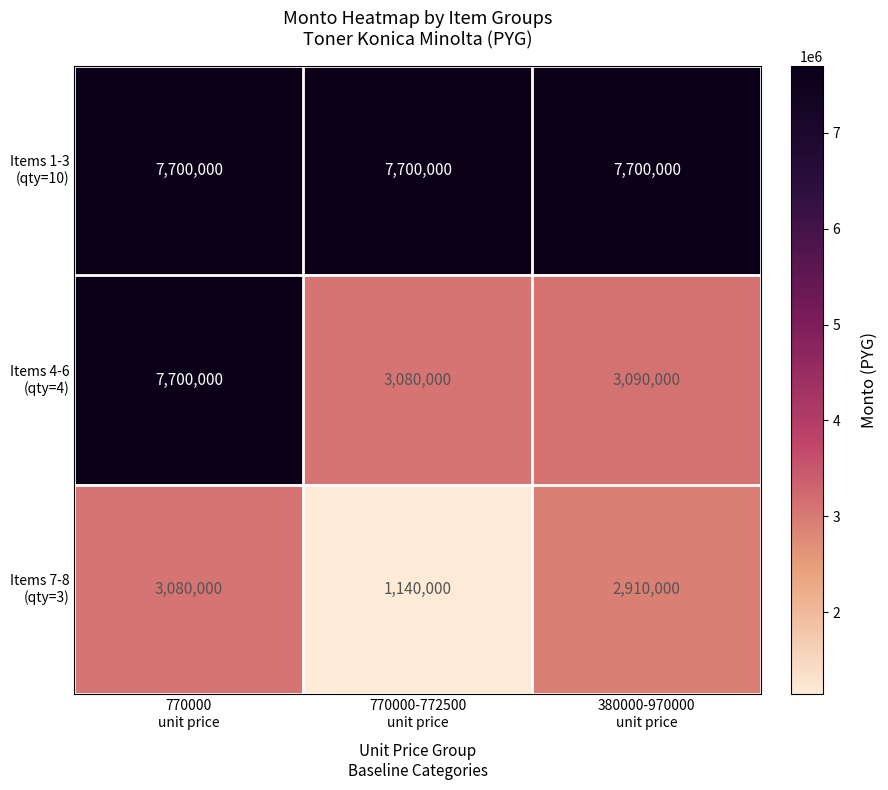

What is the greatest value displayed?

7700000